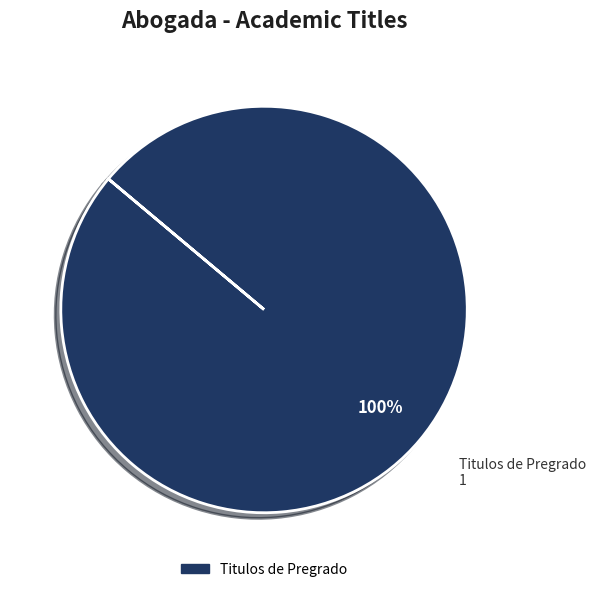

How many slices are in this pie chart?

1